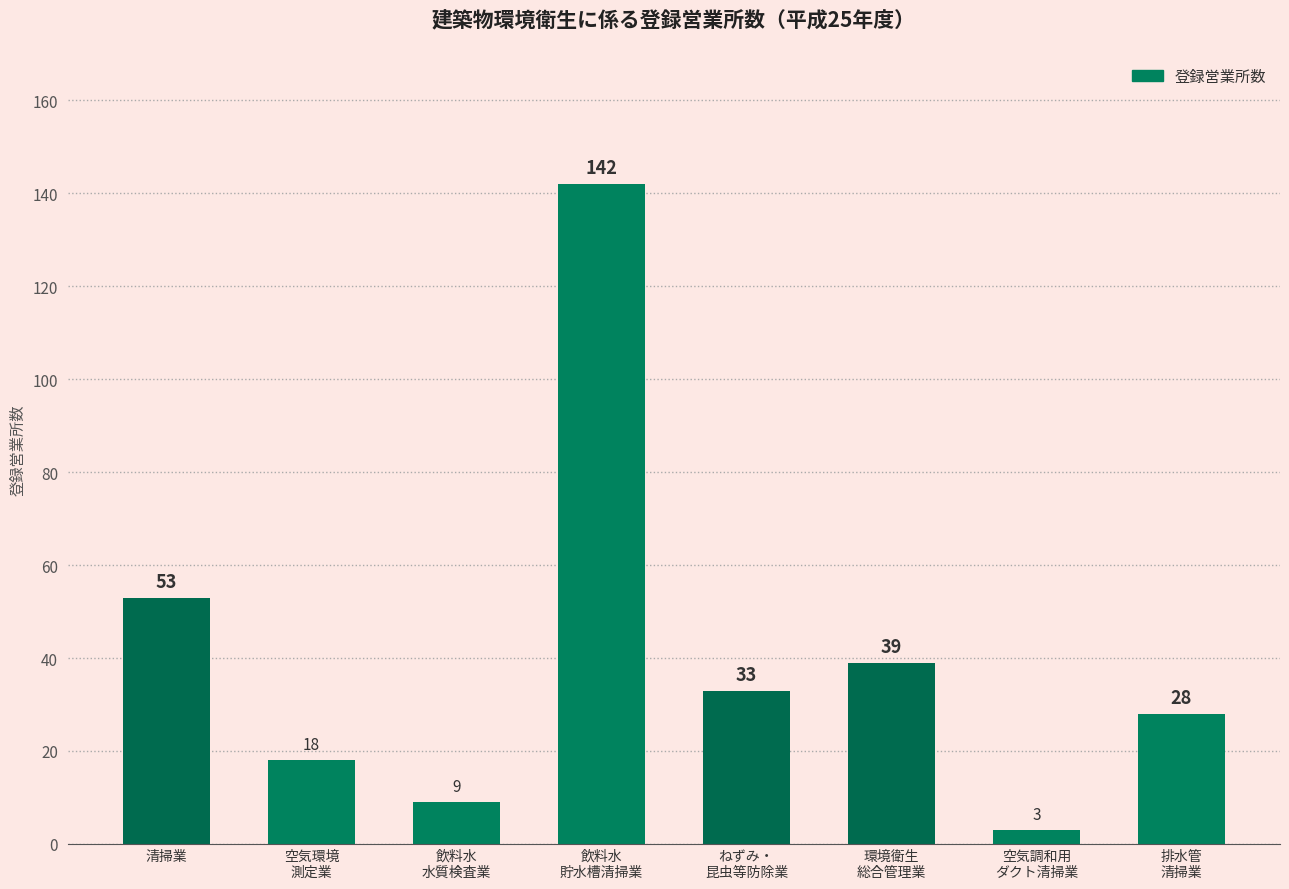

Which category has the lowest value across all series?

空気調和用
ダクト清掃業